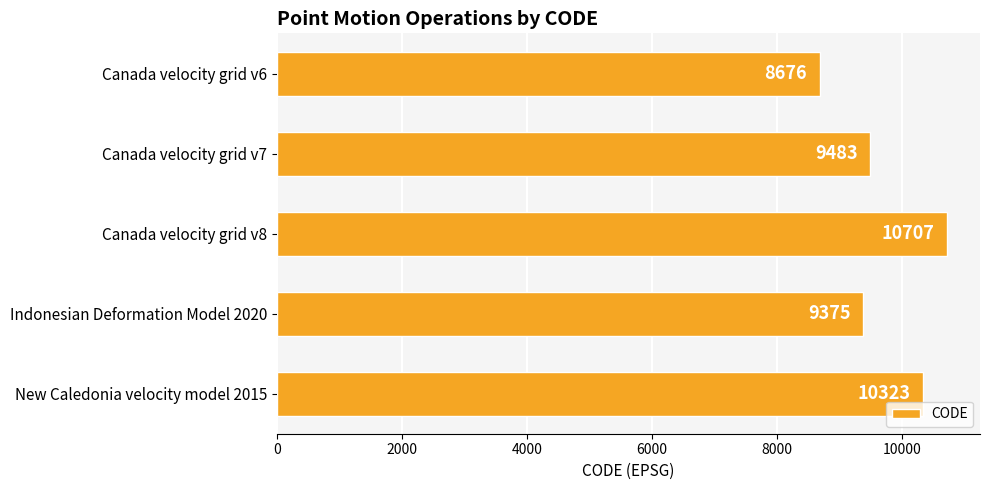

Which has a higher value, Canada velocity grid v6 or Indonesian Deformation Model 2020?

Indonesian Deformation Model 2020